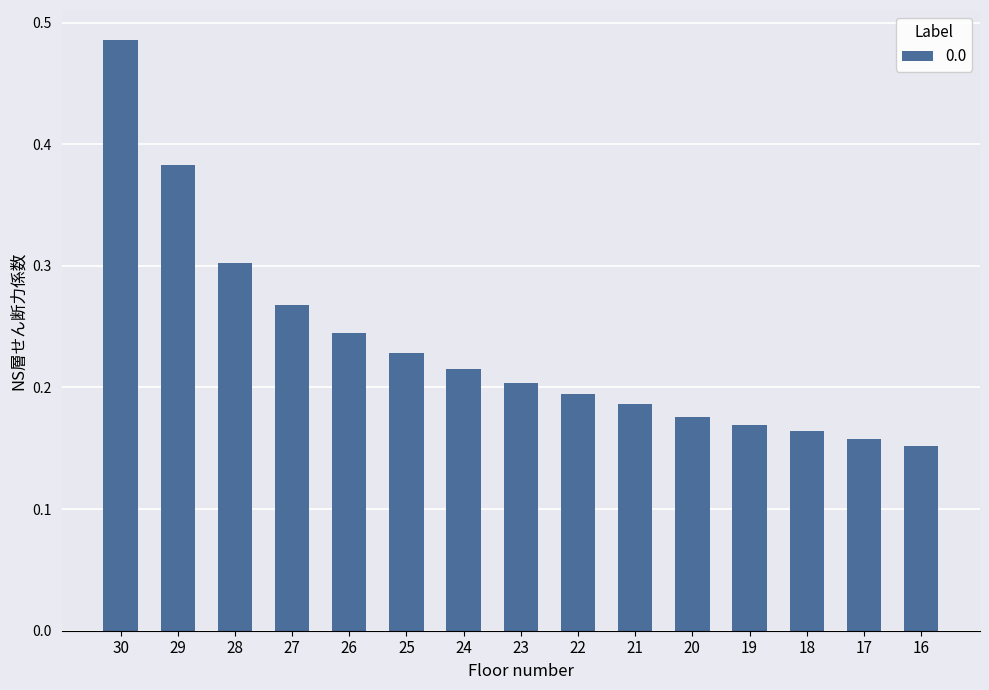

Is it true that the value at 16 is 0.2?

True